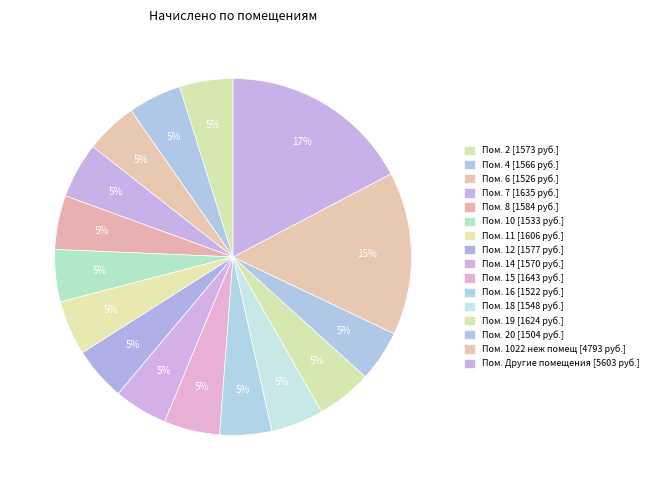

How many slices are in this pie chart?

16